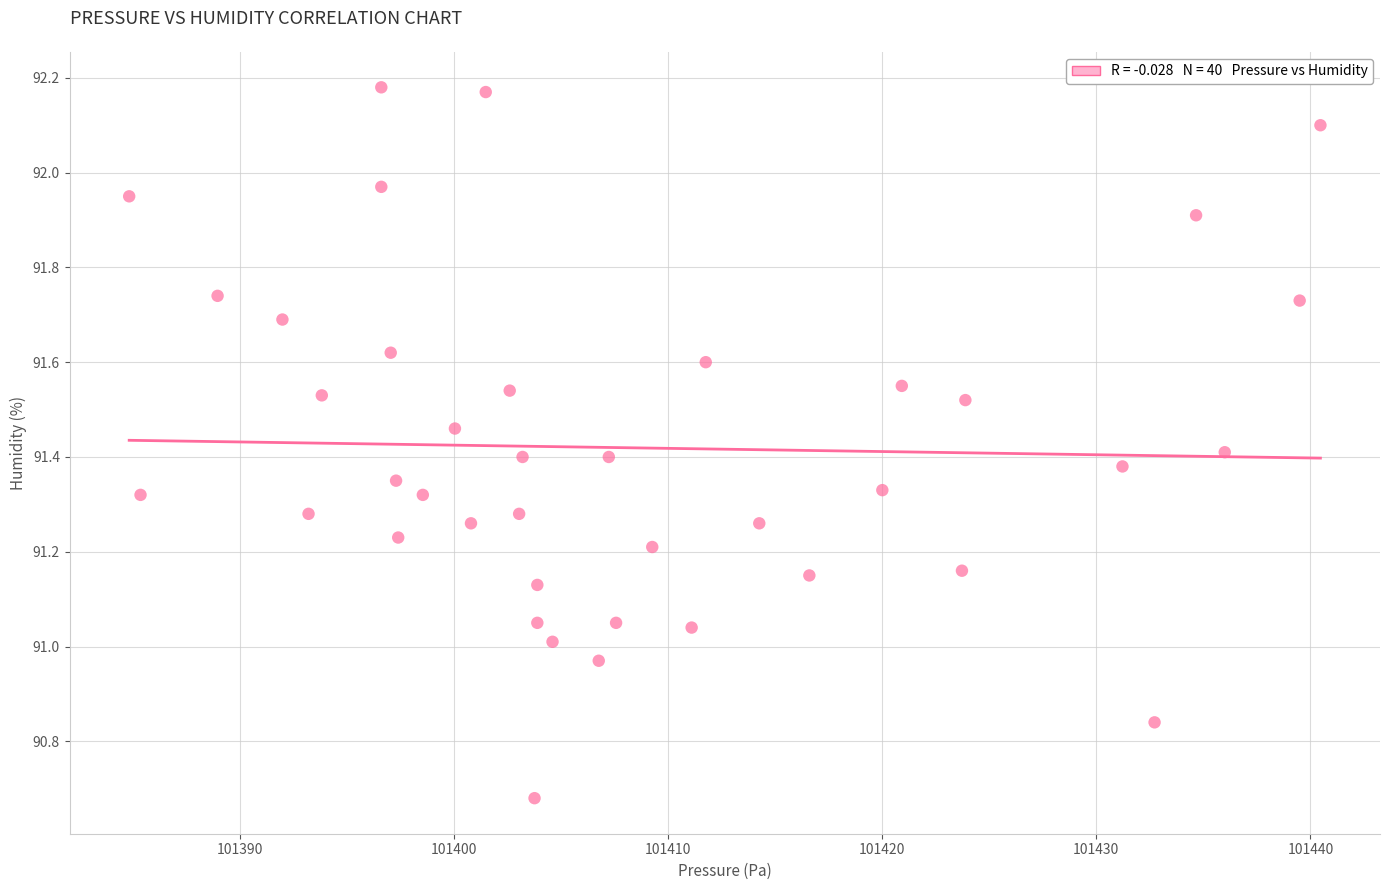

What is the range of Y values (max minus min)?

1.5